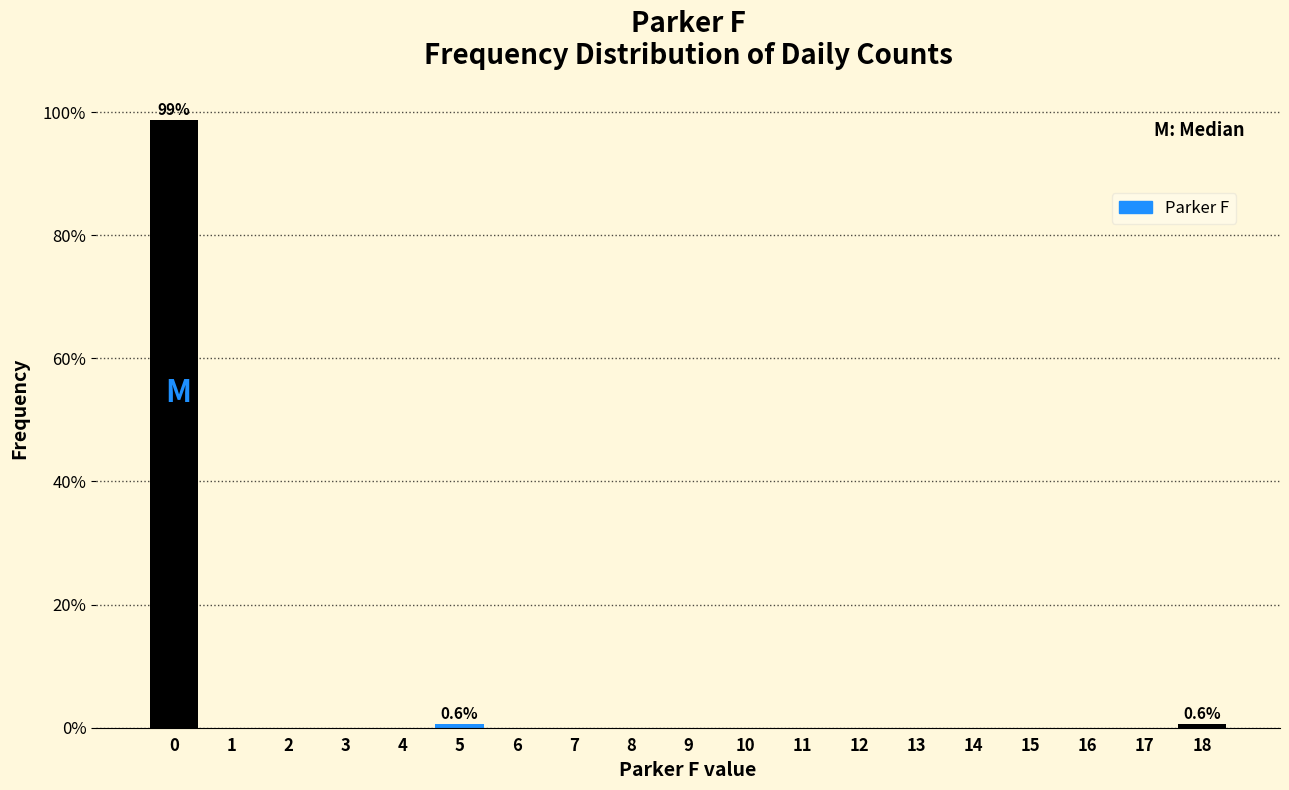

Reading left to right, what are all the values shown in this chart?

0=98.7	1=0.0	2=0.0	3=0.0	4=0.0	5=0.6	6=0.0	7=0.0	8=0.0	9=0.0	10=0.0	11=0.0	12=0.0	13=0.0	14=0.0	15=0.0	16=0.0	17=0.0	18=0.6